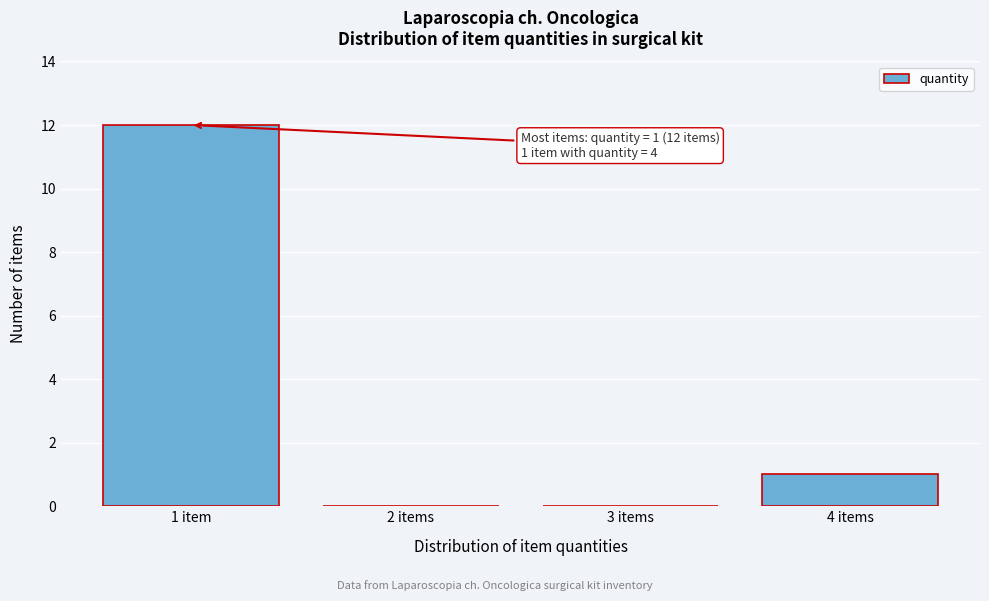

Reading right to left, what are all the values shown in this chart?

4 items=1	3 items=0	2 items=0	1 item=12